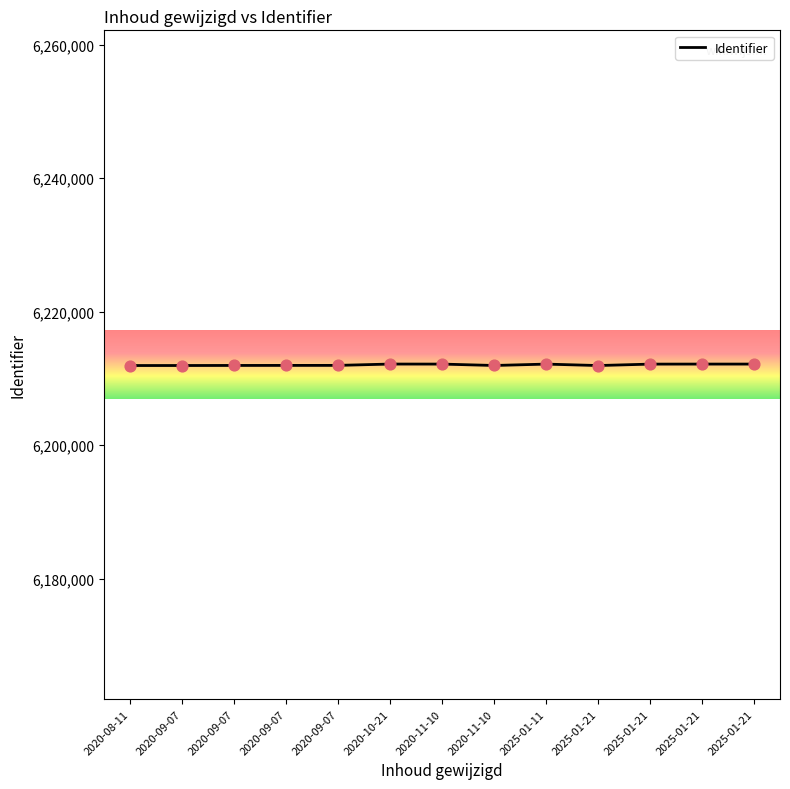

What is the ratio of the value at 2025-01-11 to the value at 2020-11-10?

1.0